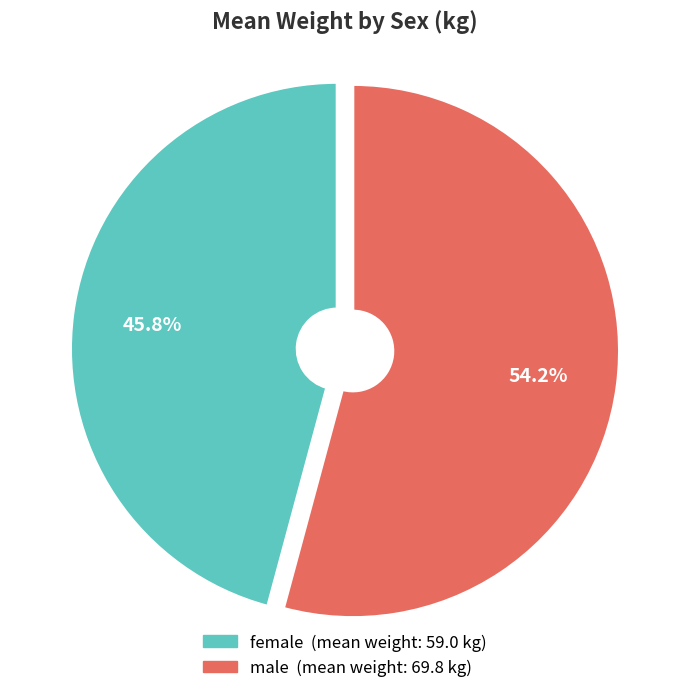

What is the smallest slice in the pie chart?

female